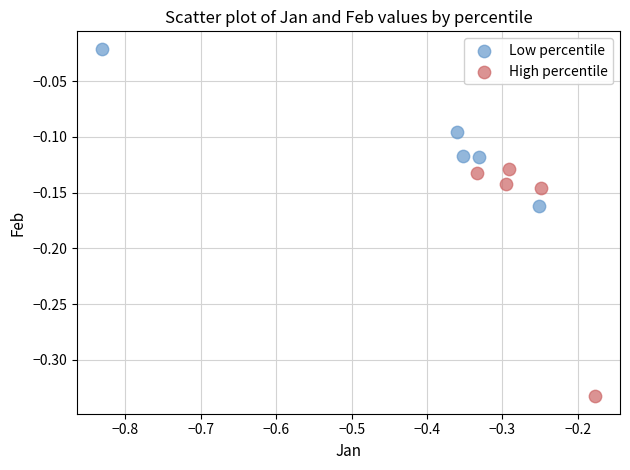

Which series has the largest Y range (max minus min)?

High percentile